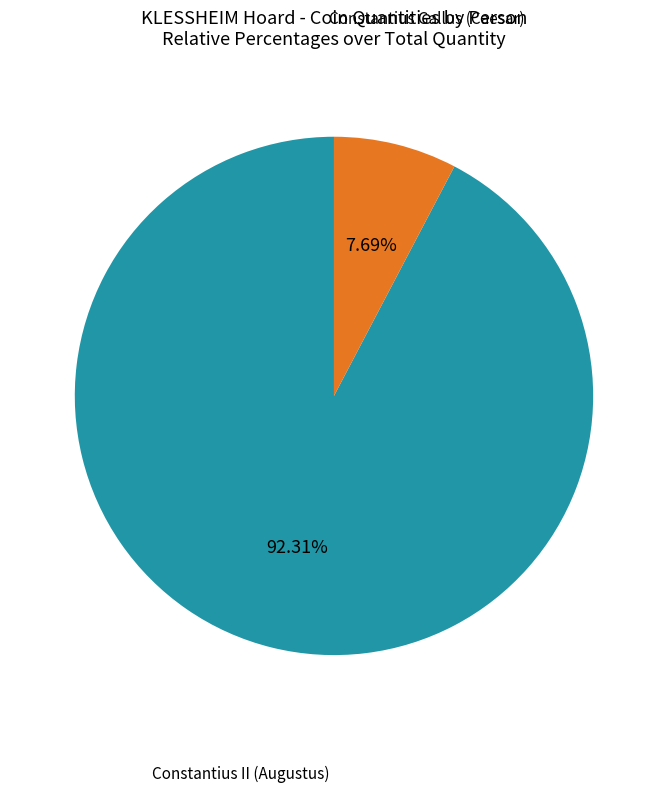

Is there any slice that represents more than half of the pie?

Yes